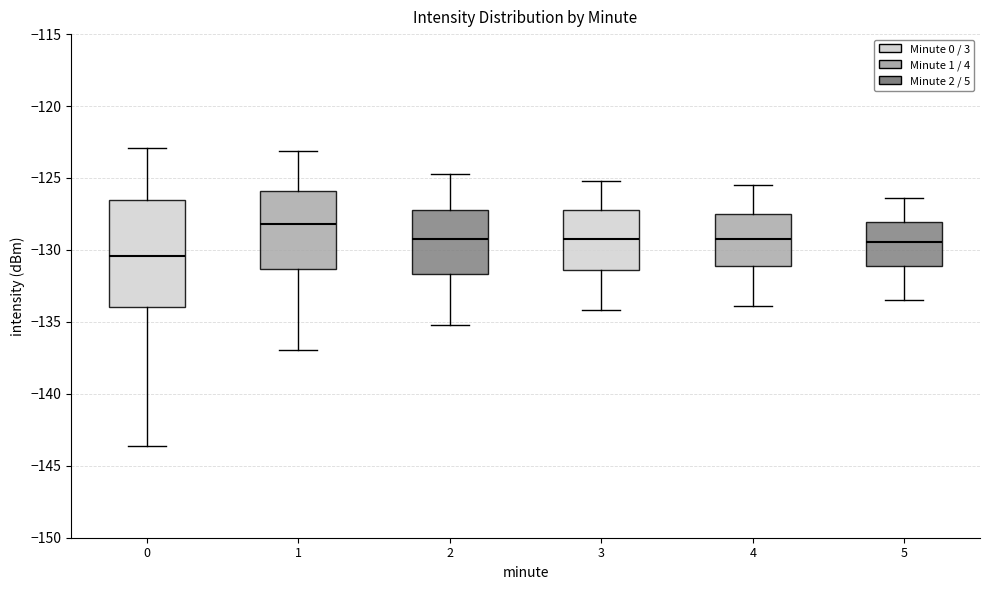

Where does the lower whisker of the box at x = 0 end on the y-axis? The values are not printed on the chart, so give them approximately, as read against the axis.

-143.5